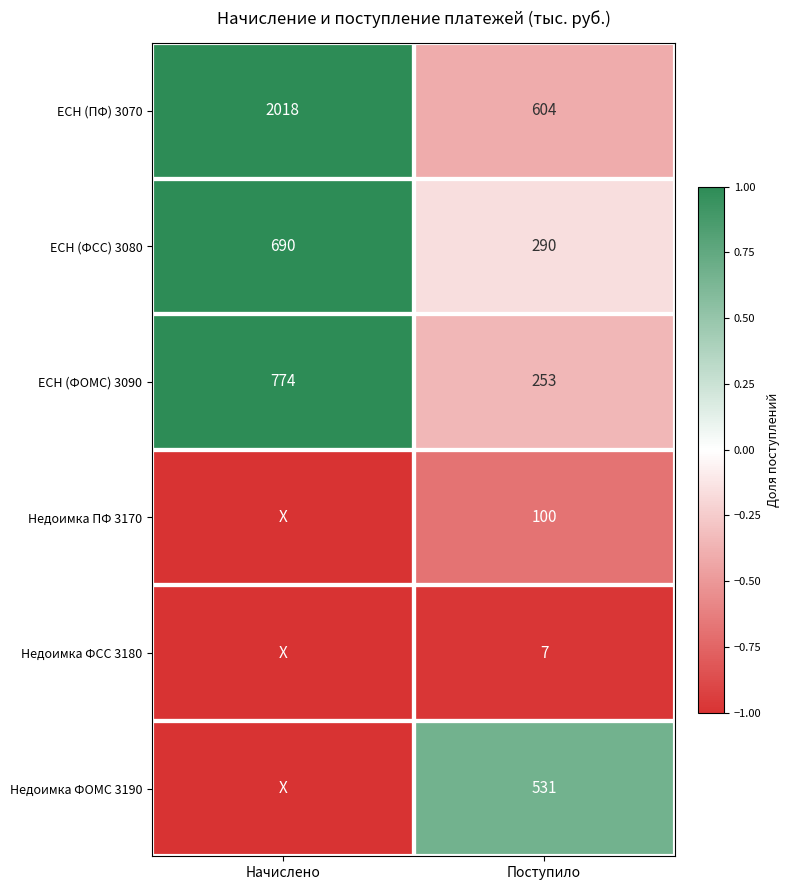

At how many categories does at least one series exceed 0?

2